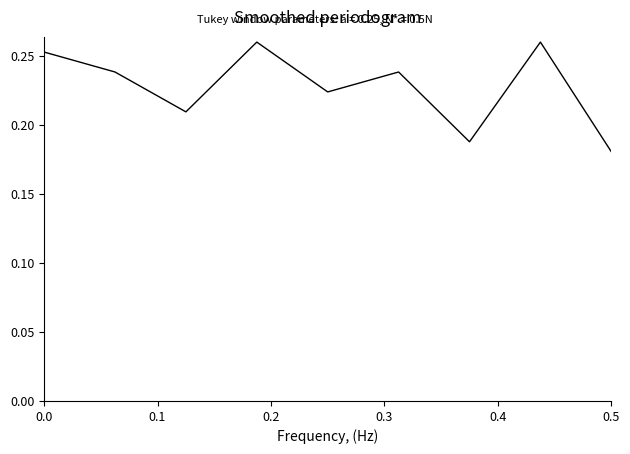

How many distinct data groups are displayed?

1